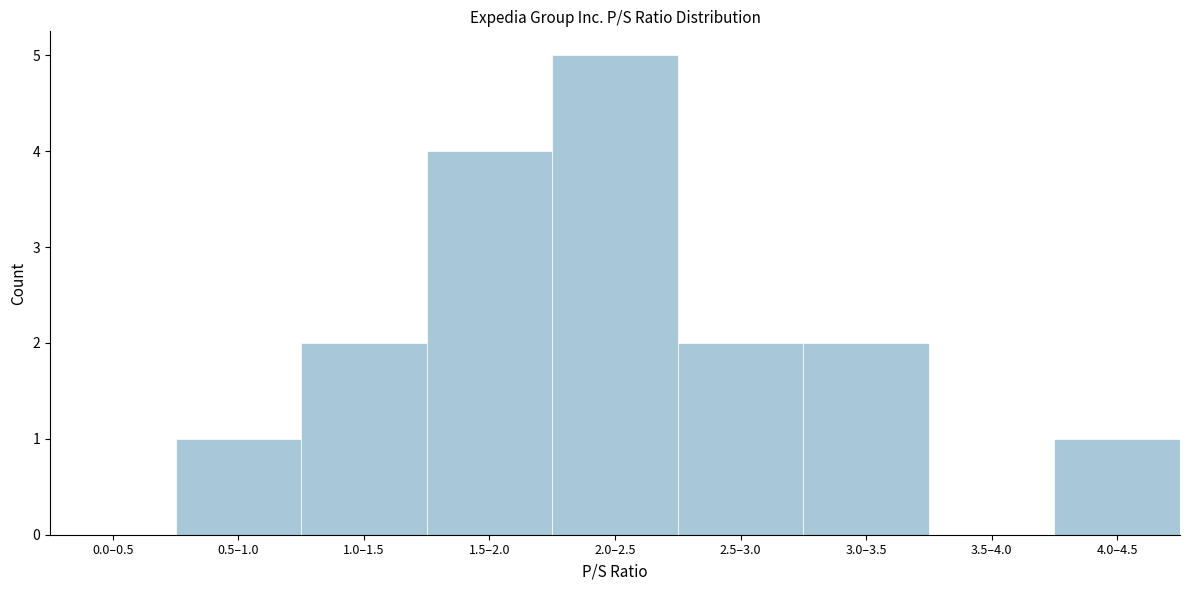

Reading left to right, what are all the values shown in this chart?

0.0–0.5=0	0.5–1.0=1	1.0–1.5=2	1.5–2.0=4	2.0–2.5=5	2.5–3.0=2	3.0–3.5=2	3.5–4.0=0	4.0–4.5=1